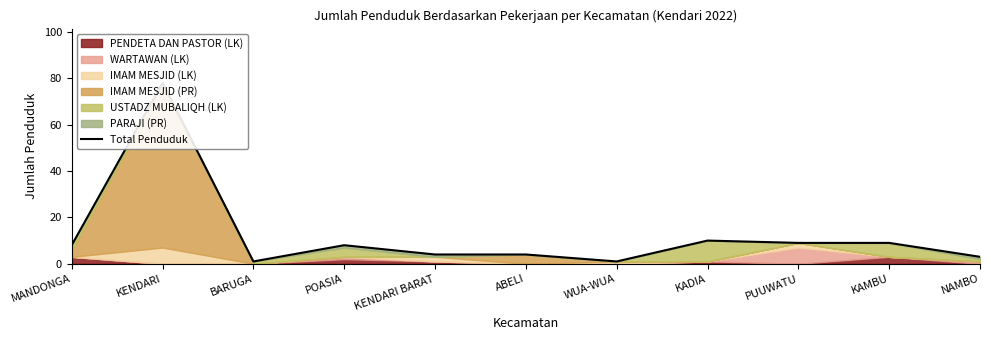

Reading right to left, what are all the values shown in this chart?

3	9	9	10	1	4	4	8	1	78	8